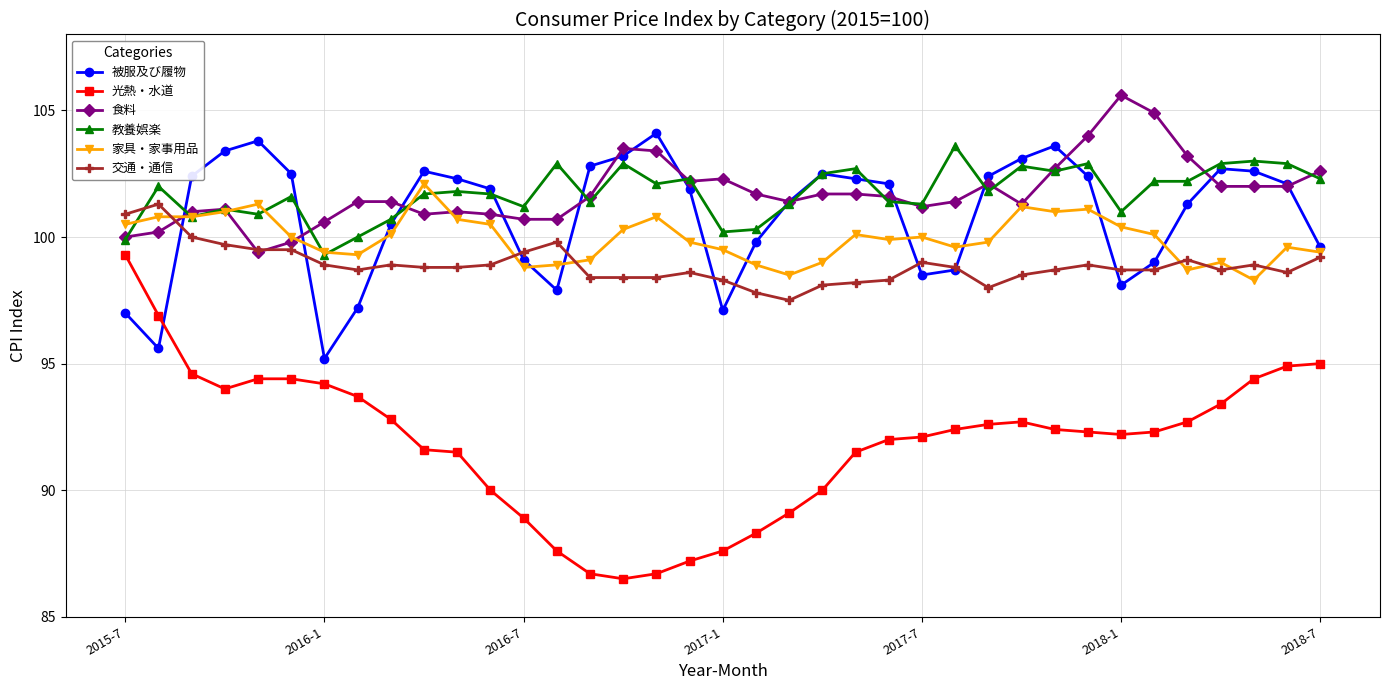

What is the value of the 被服及び履物 point at the 10th from the left?

102.6